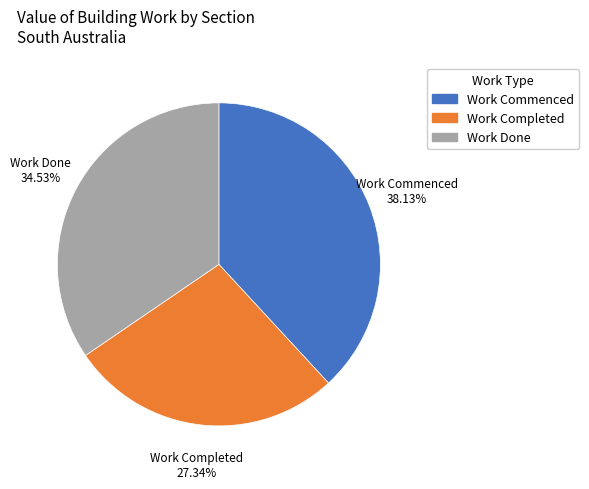

Which has a higher value, Work Done or Work Commenced?

Work Commenced